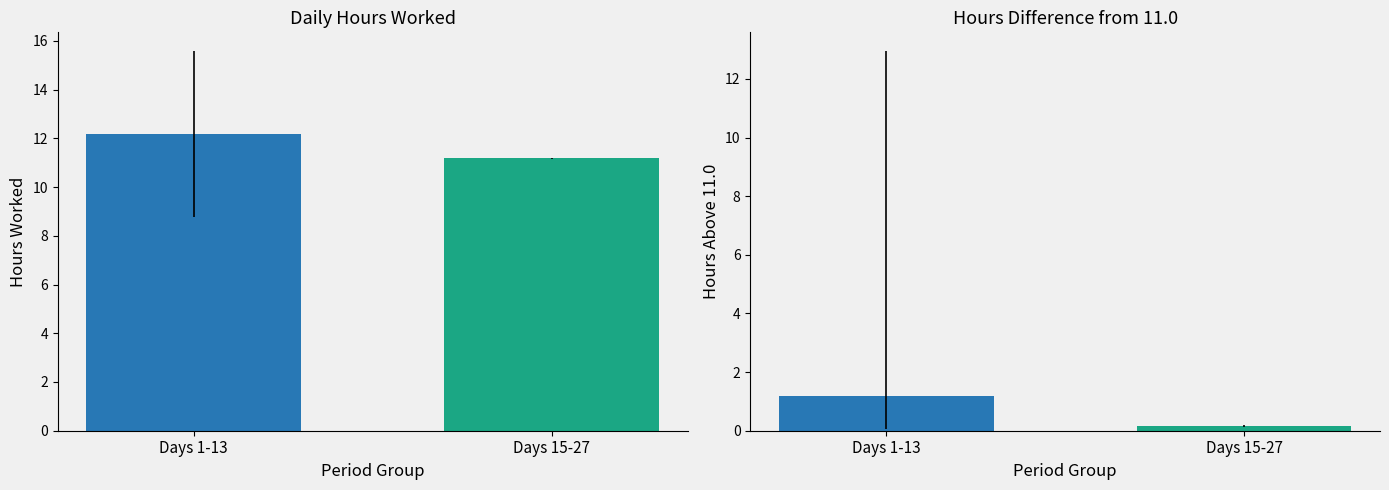

Does the chart contain any negative values?

No